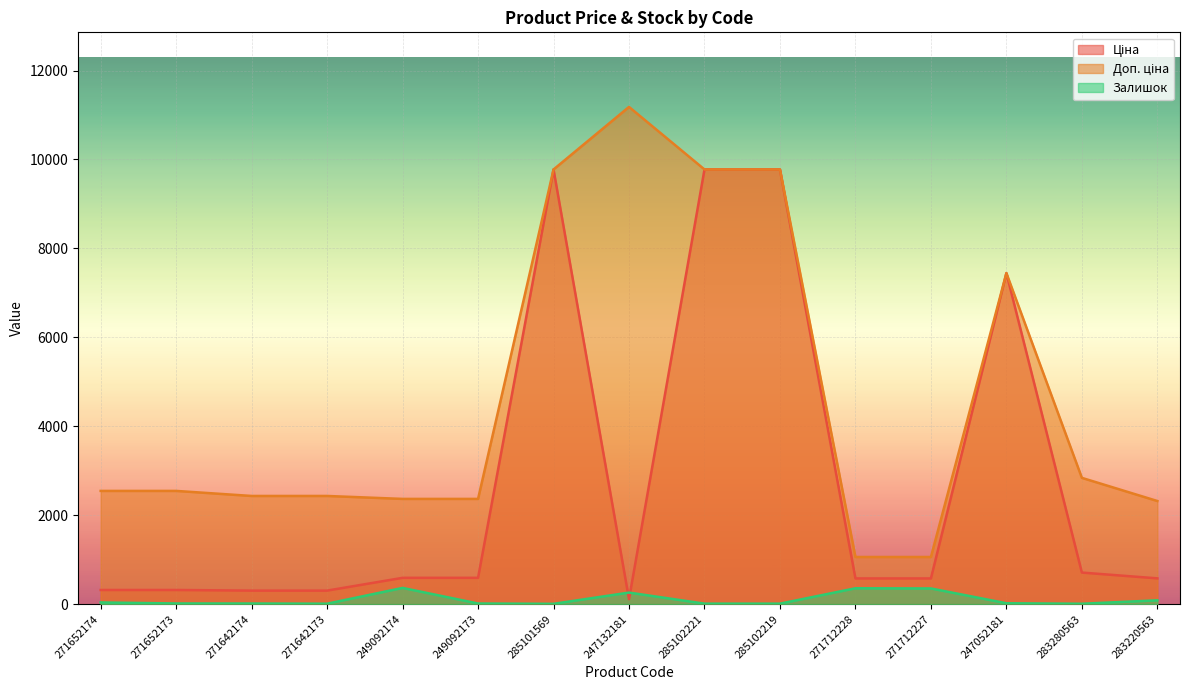

Which series changed the most between 285101569 and 283280563?

Ціна